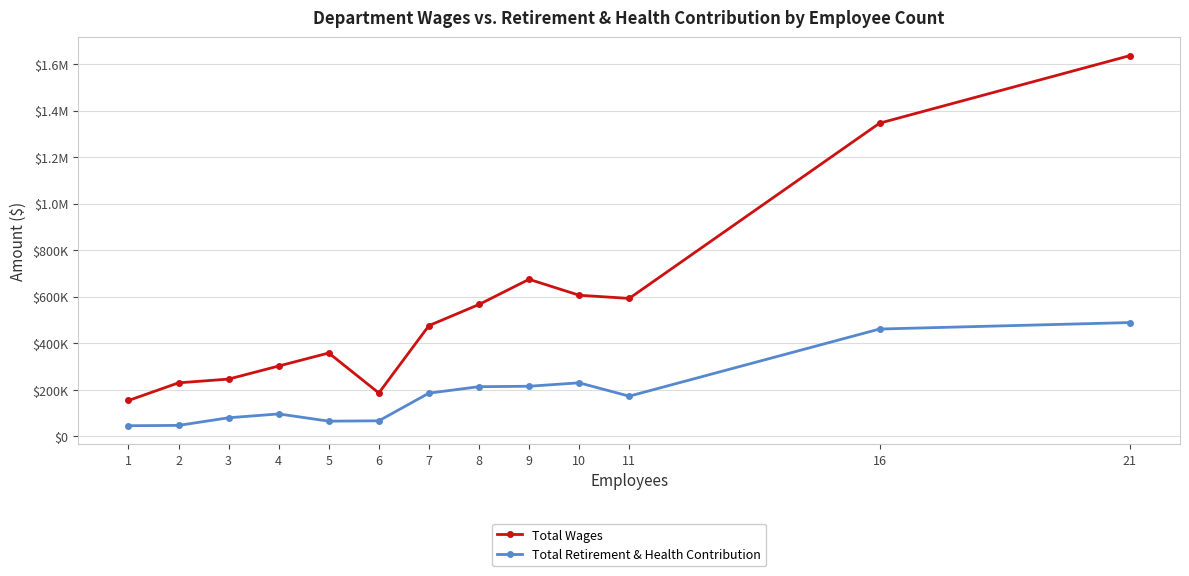

What is the spread (max minus min) of values at 3?

166249